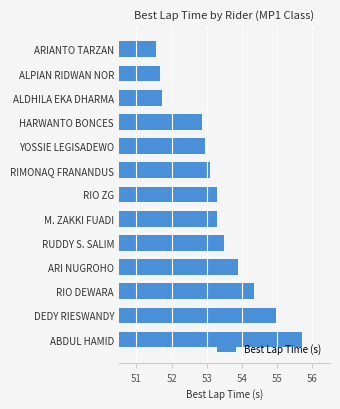

Read the value at ALDHILA EKA DHARMA.

51.7